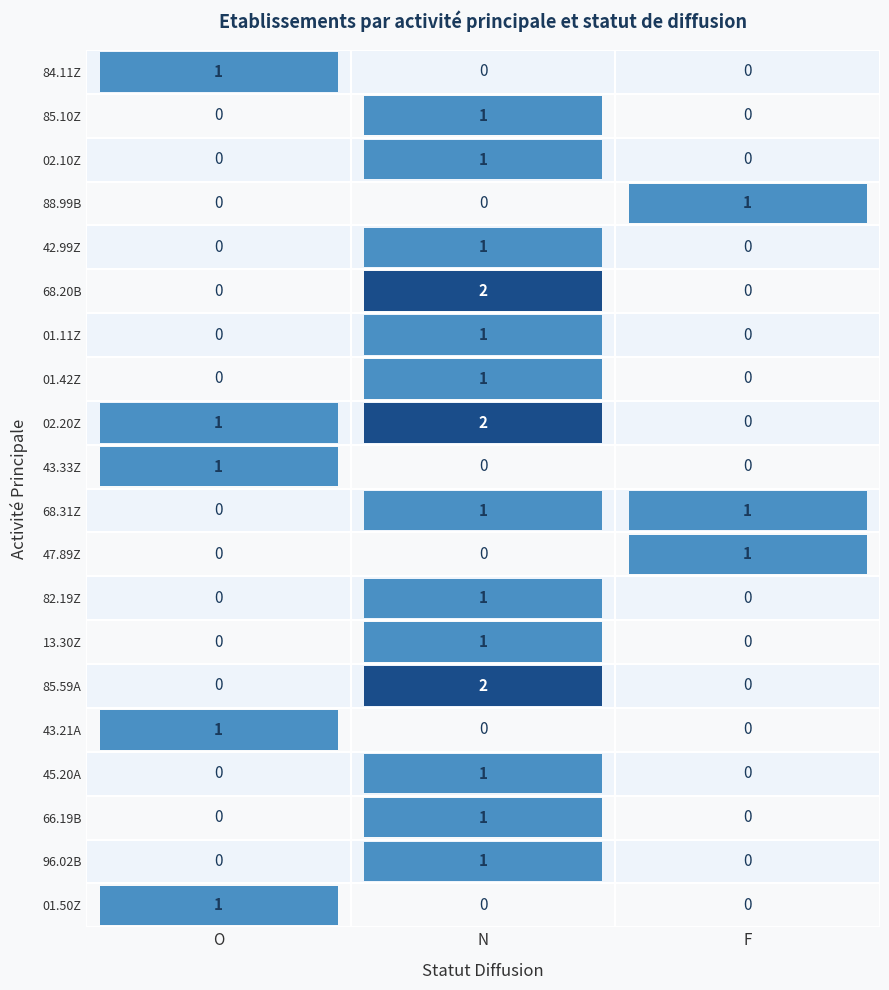

At which label does 43.33Z reach its peak?

O